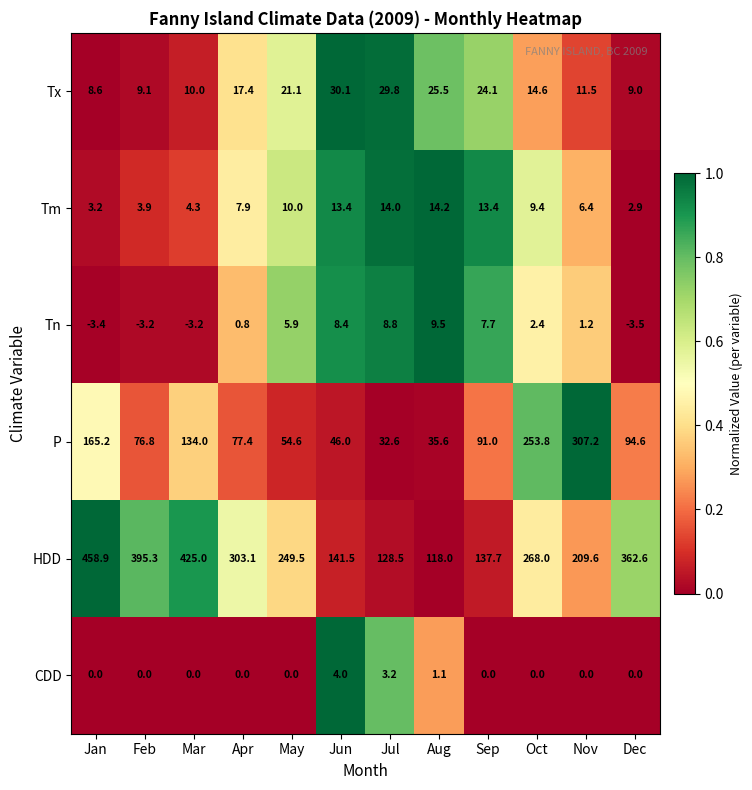

Which series has the largest total across all categories?

HDD